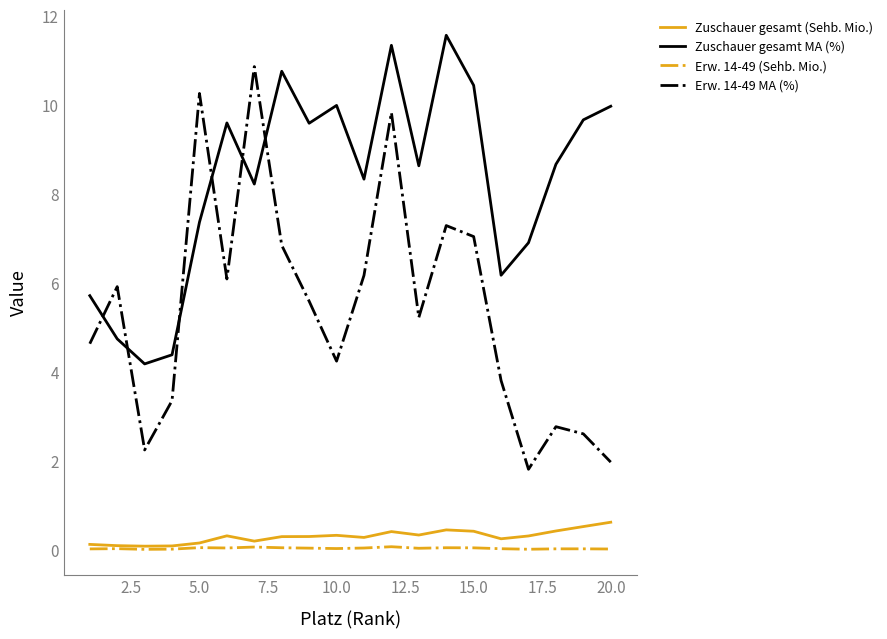

What is the difference between the maximum and minimum values in the Erw. 14-49 (Sehb. Mio.) series?

0.1